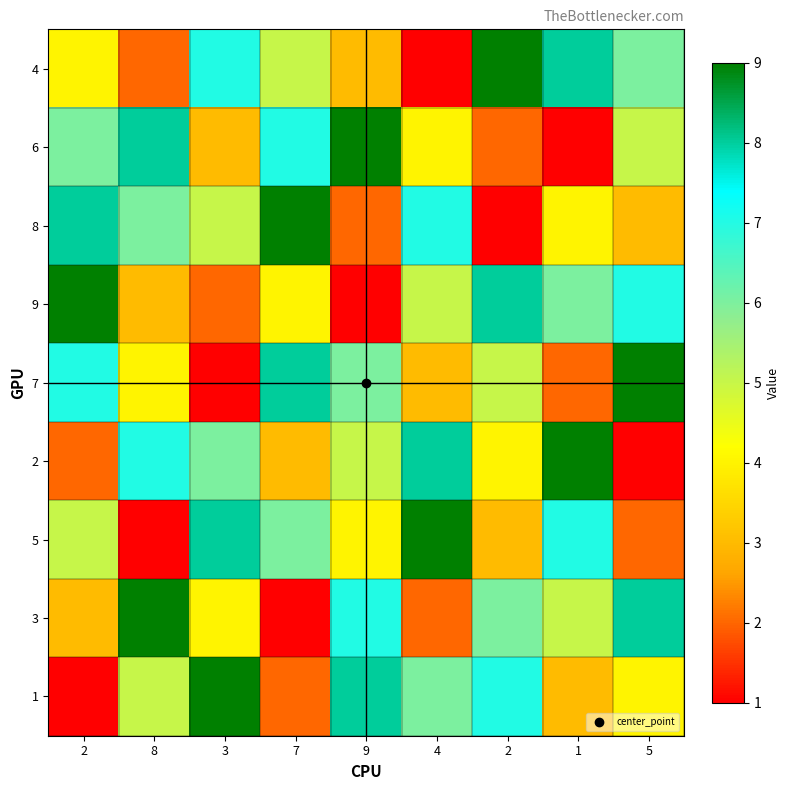

Reading right to left, list all the values displayed in this chart.

4: 5=6	1=8	2=9	4=1	9=3	7=5	3=7	8=2	2=4
6: 5=5	1=1	2=2	4=4	9=9	7=7	3=3	8=8	2=6
8: 5=3	1=4	2=1	4=7	9=2	7=9	3=5	8=6	2=8
9: 5=7	1=6	2=8	4=5	9=1	7=4	3=2	8=3	2=9
7: 5=9	1=2	2=5	4=3	9=6	7=8	3=1	8=4	2=7
2: 5=1	1=9	2=4	4=8	9=5	7=3	3=6	8=7	2=2
5: 5=2	1=7	2=3	4=9	9=4	7=6	3=8	8=1	2=5
3: 5=8	1=5	2=6	4=2	9=7	7=1	3=4	8=9	2=3
1: 5=4	1=3	2=7	4=6	9=8	7=2	3=9	8=5	2=1